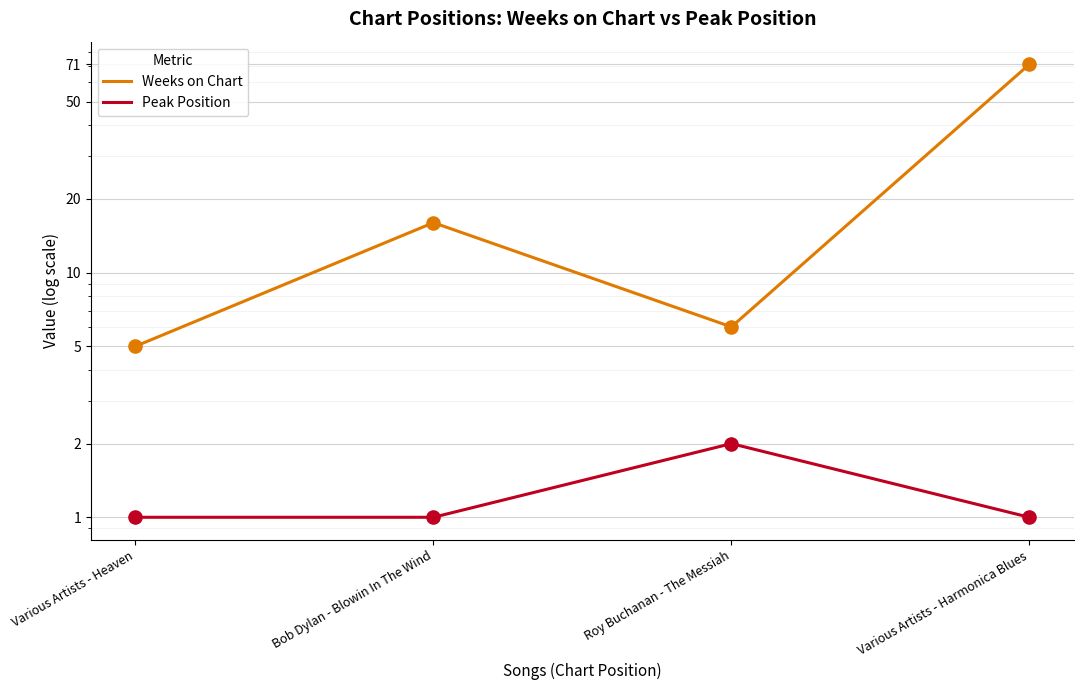

Which series reaches the minimum Y coordinate?

Peak Position